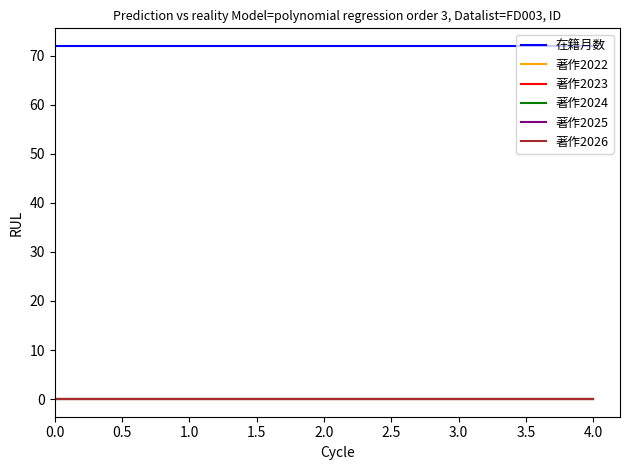

How many lines are shown in the chart?

6